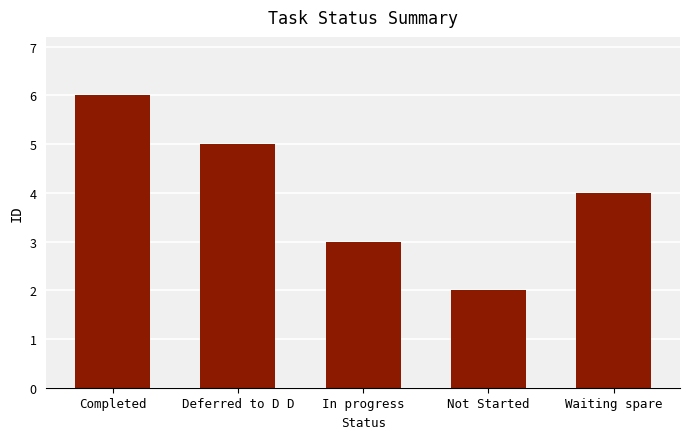

What is the difference between the maximum and second lowest values?

3